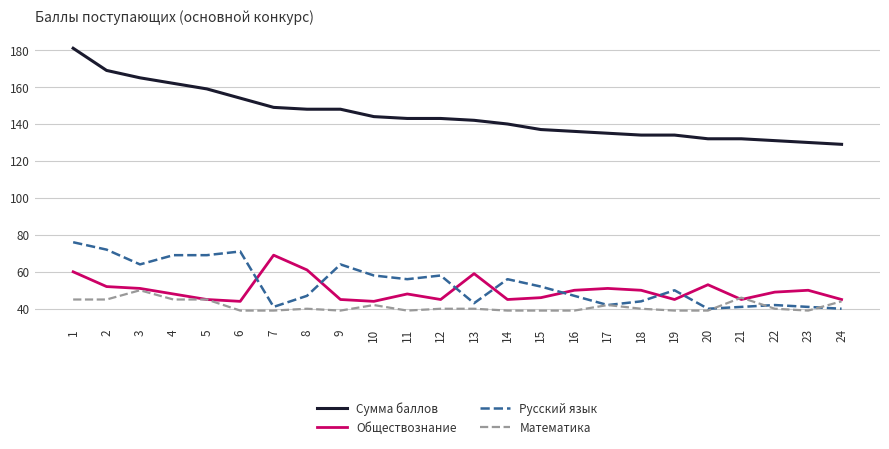

What are all the series names shown in the legend?

Сумма баллов, Обществознание, Русский язык, Математика